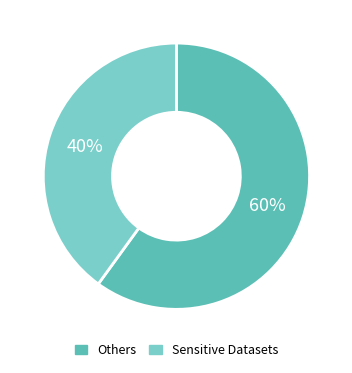

What percentage is the Others slice, to the nearest percent?

60%